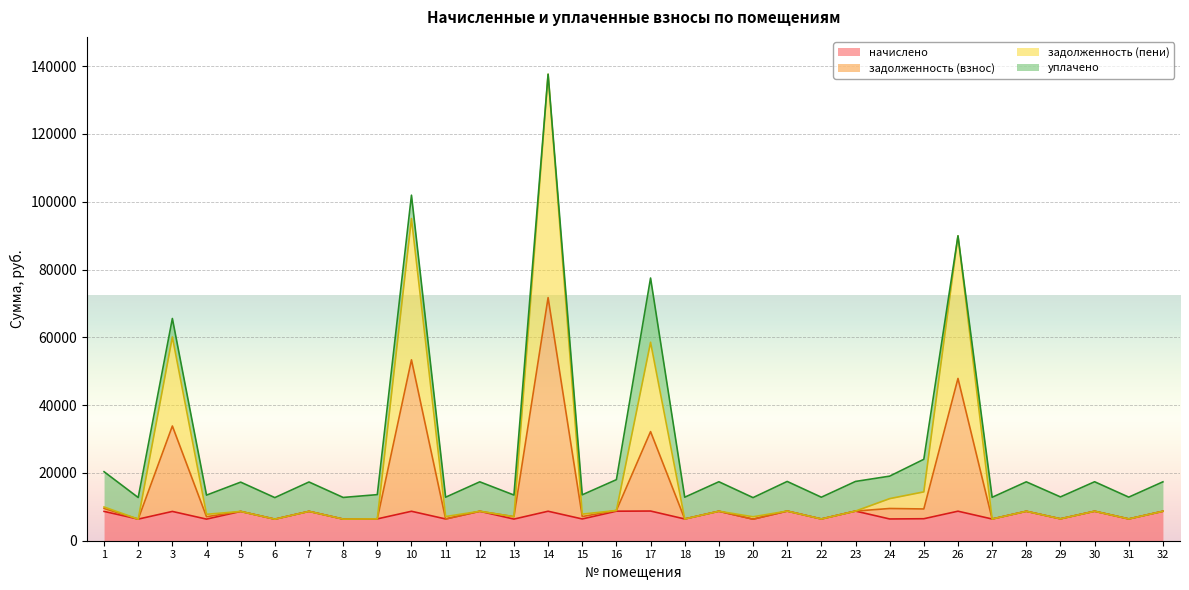

What is the highest value of the начислено series?

8755.2